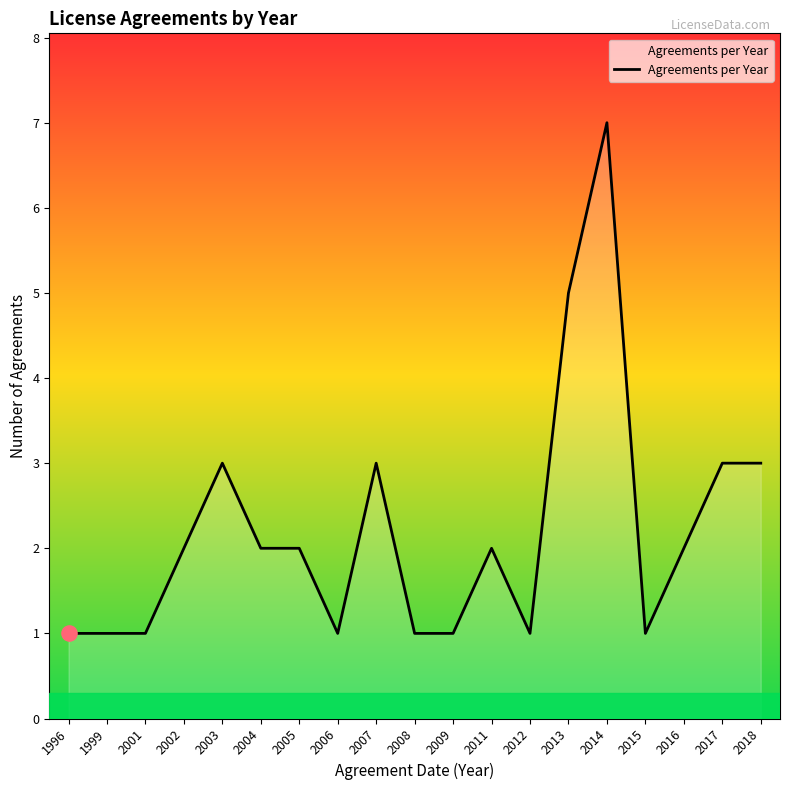

Which has a higher value, 2006 or 2017?

2017